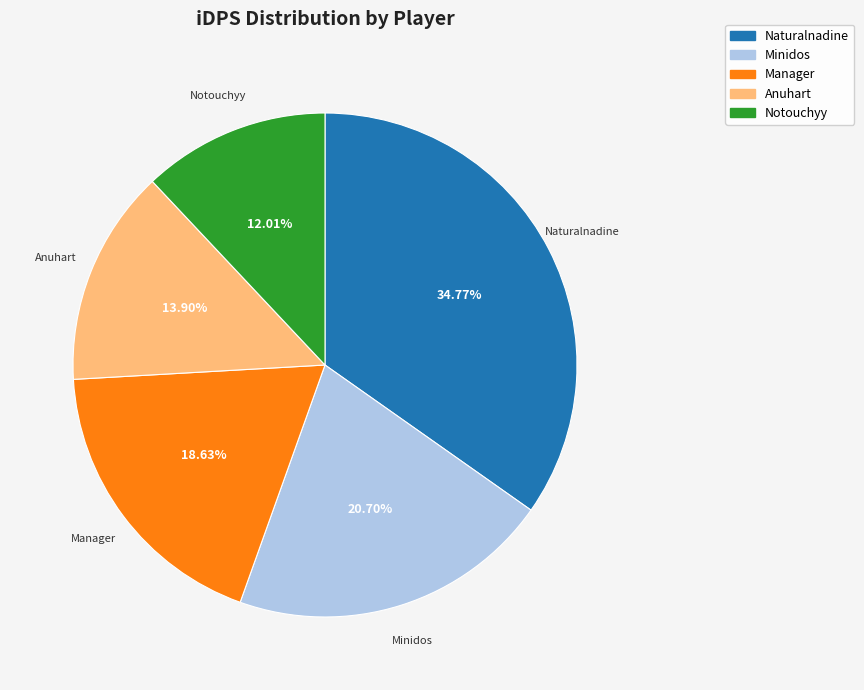

Between Notouchyy and Manager, which is larger?

Manager